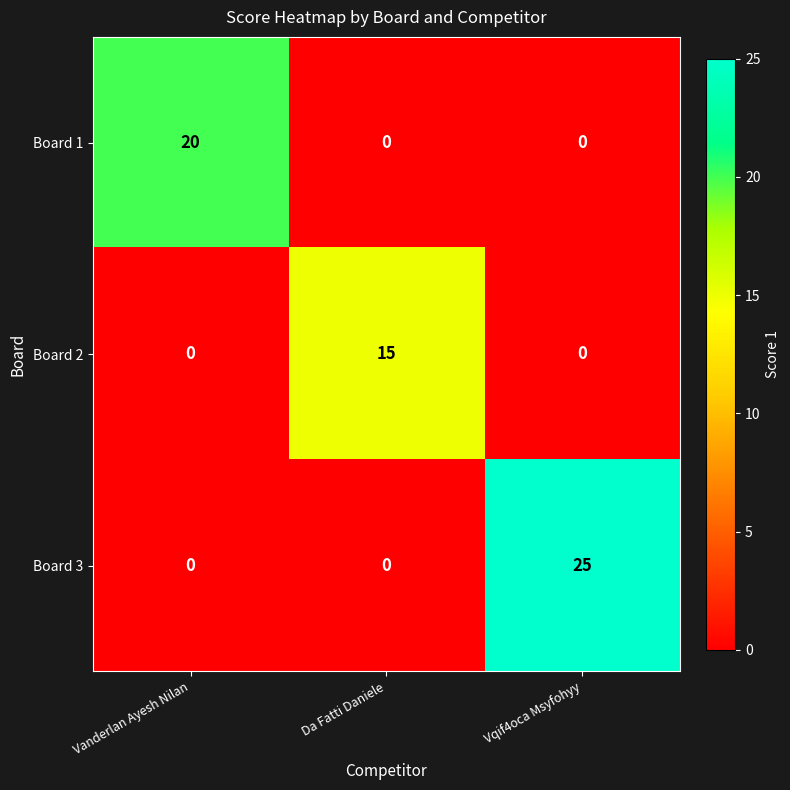

How many Board 3 values are between 0 and 25?

3